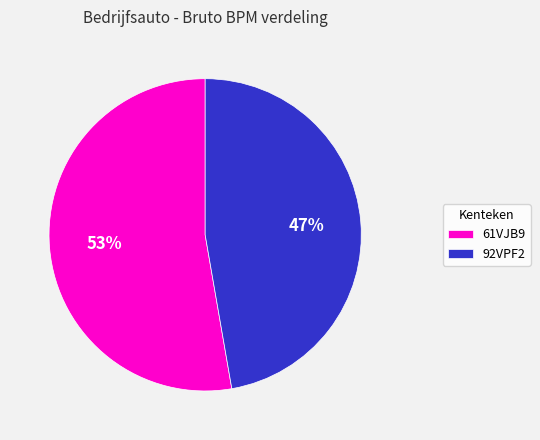

How many slices are in this pie chart?

2